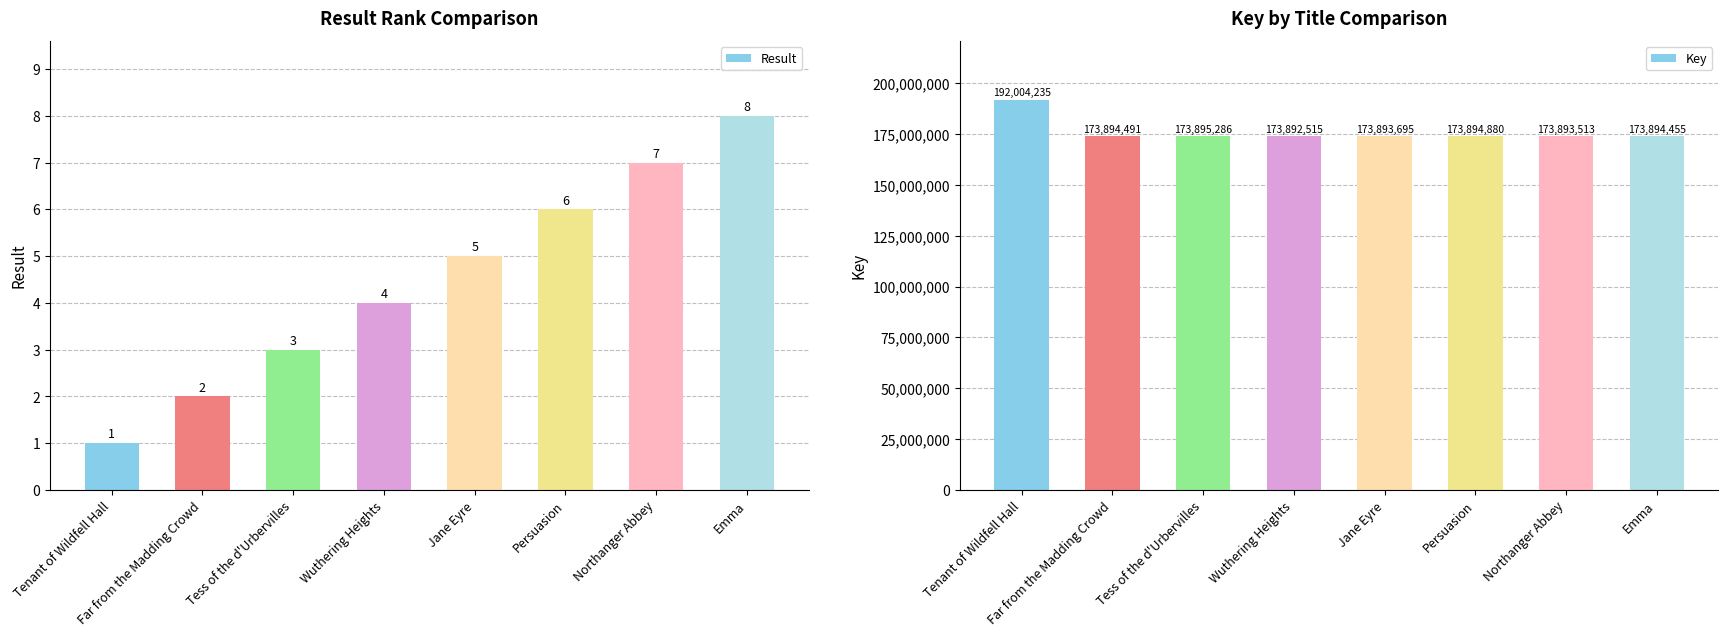

At Wuthering Heights, list the series in order from smallest to largest.

Result, Key